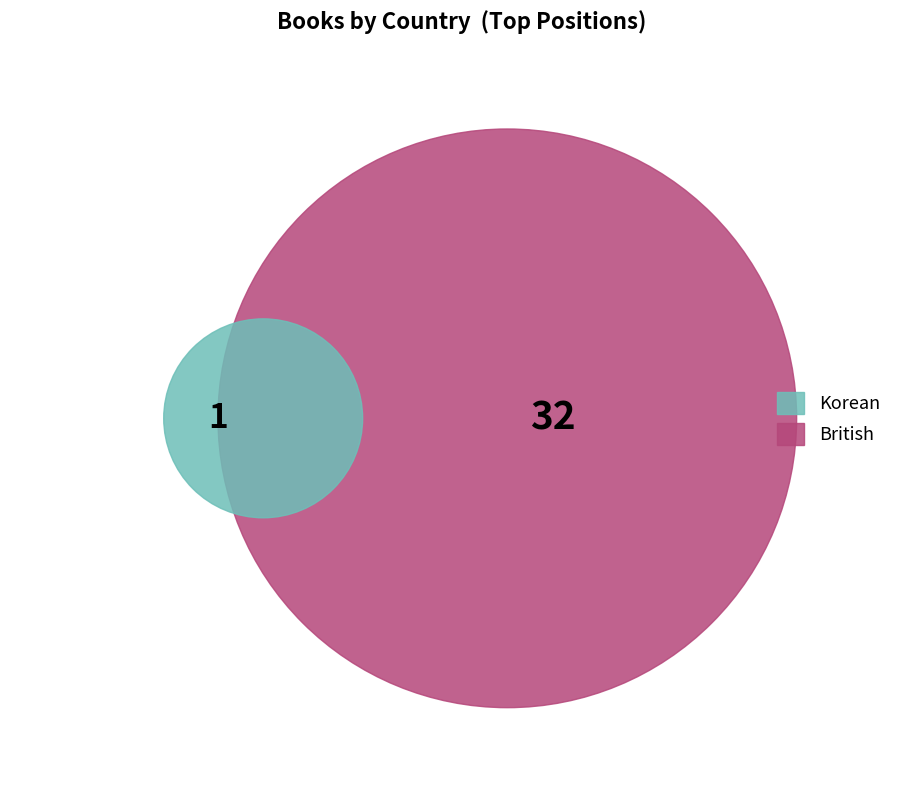

Which category has the smallest portion of the pie?

Korean